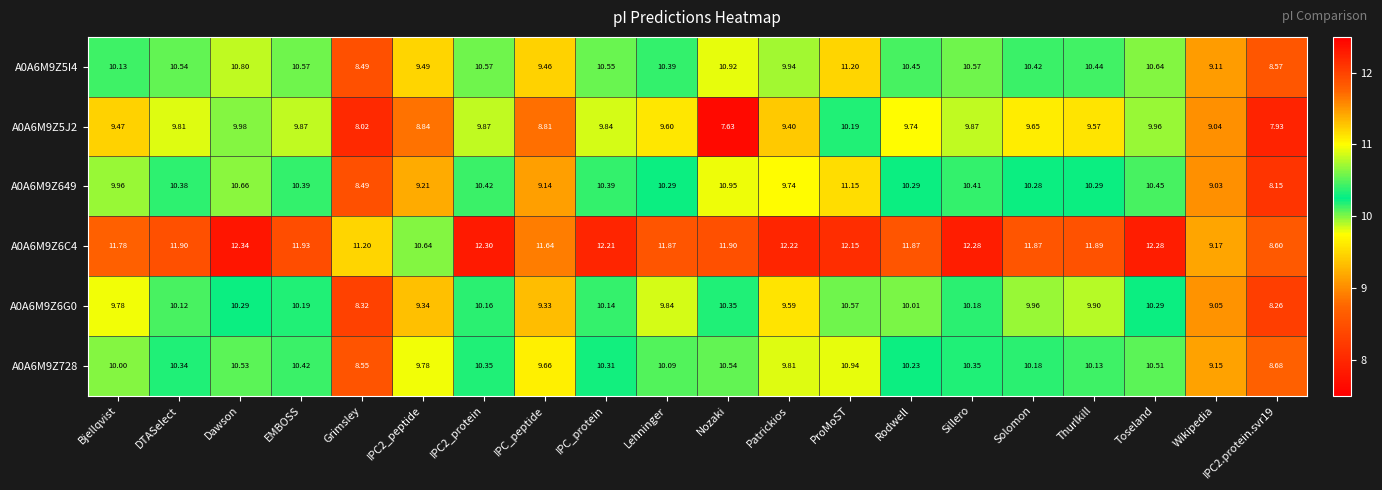

Where is A0A6M9Z5I4 nearest to the value 9?

Wikipedia